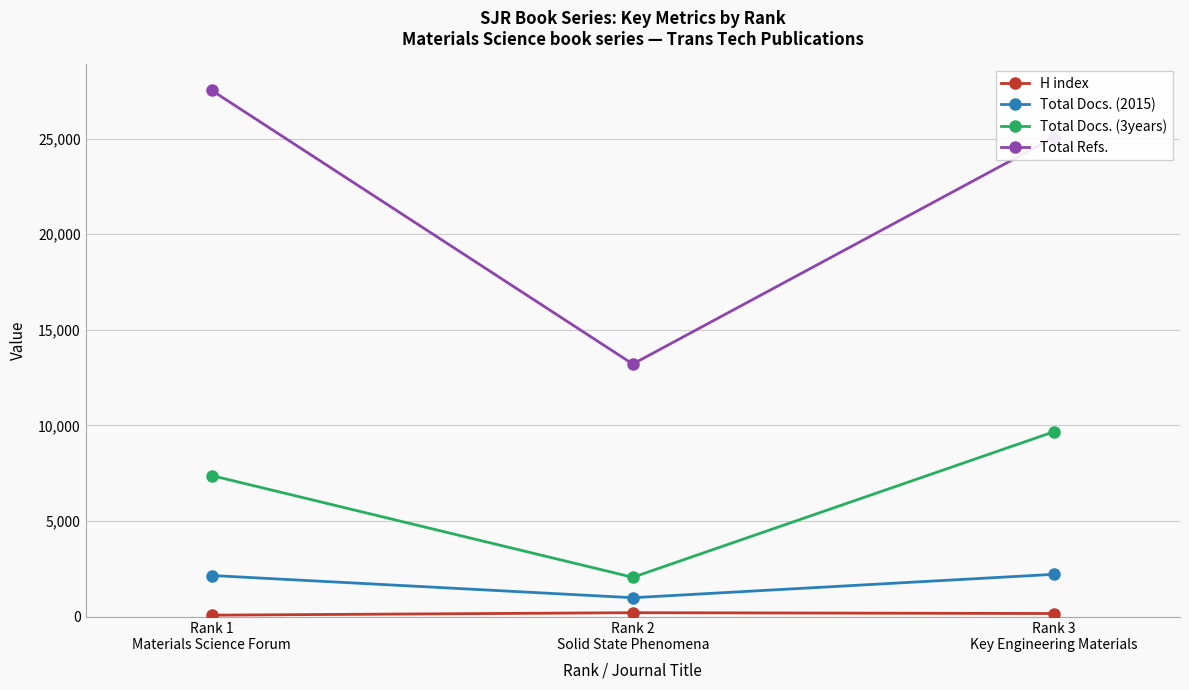

What is the sum of the Total Docs. (3years) values at Rank 1
Materials Science Forum and Rank 2
Solid State Phenomena?

9447